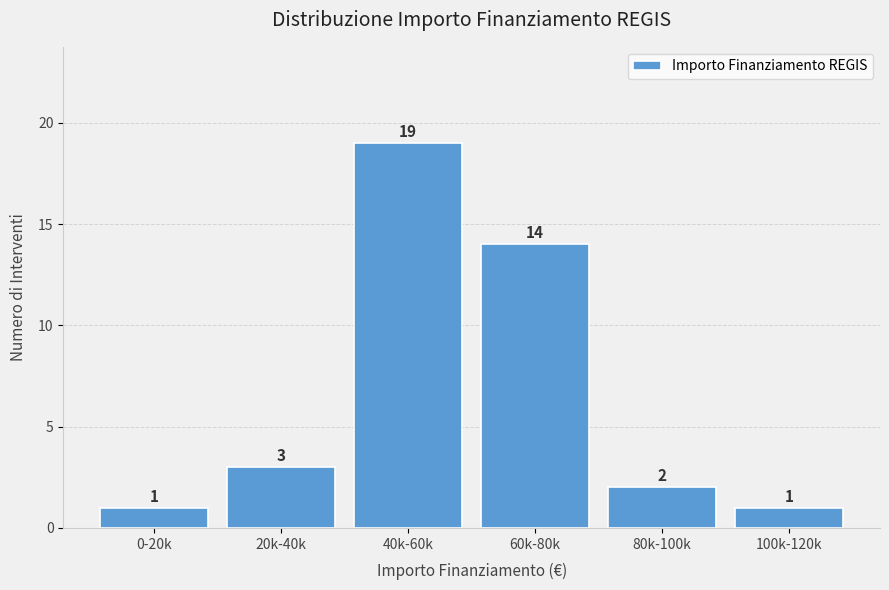

Reading left to right, extract all data points from this chart.

0-20k=1	20k-40k=3	40k-60k=19	60k-80k=14	80k-100k=2	100k-120k=1